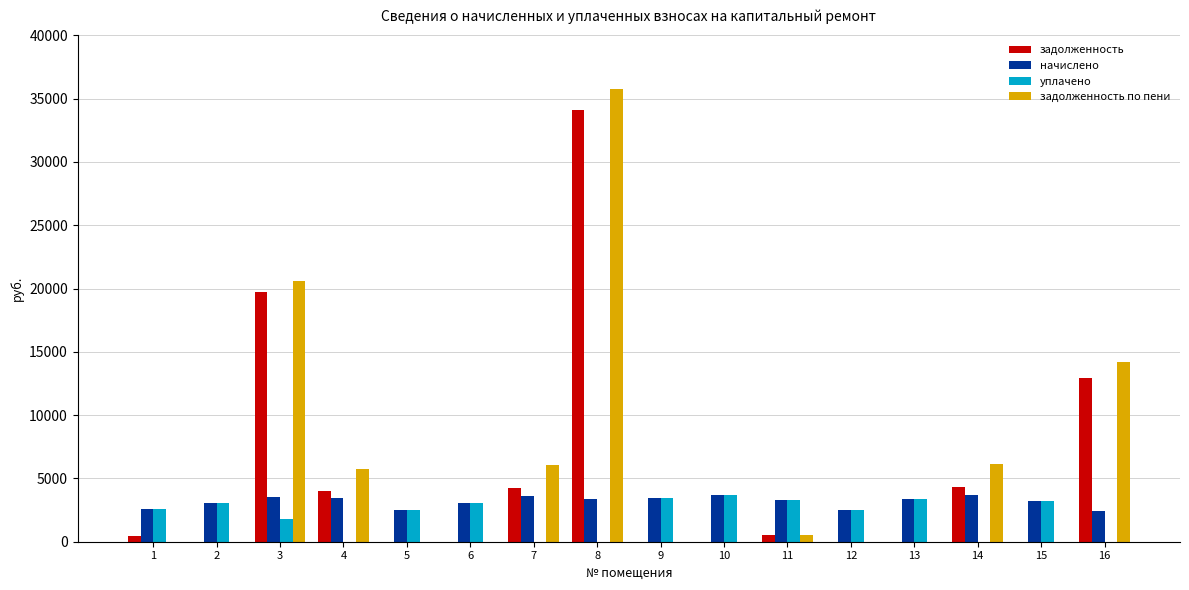

What is the average value of the начислено series?

3179.5